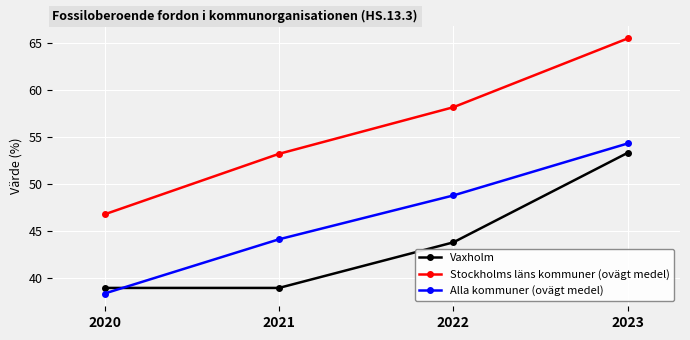

List the labels in order of Stockholms läns kommuner (ovägt medel) value, smallest first.

2020, 2021, 2022, 2023